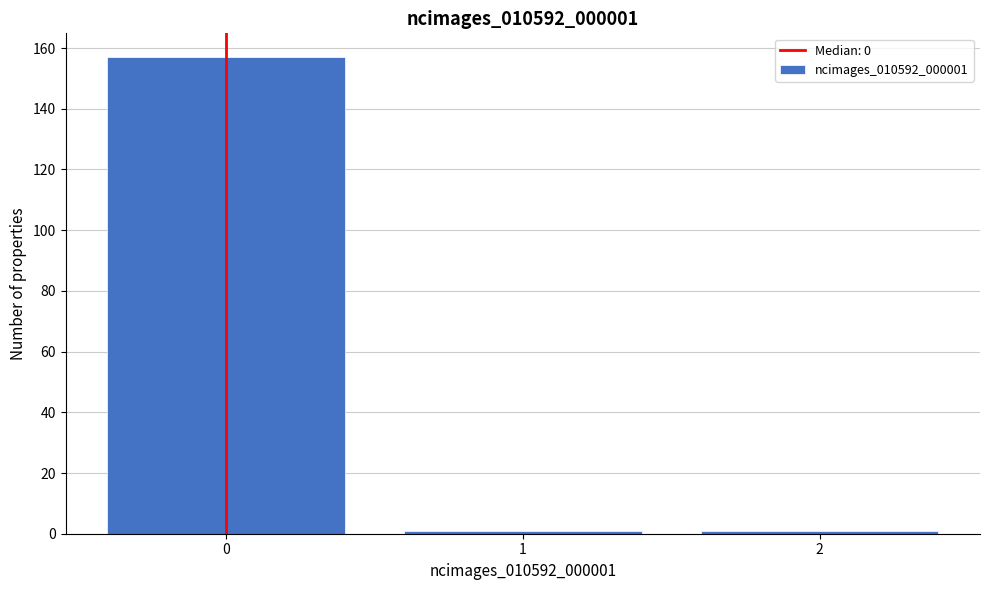

Reading left to right, list all the values displayed in this chart.

157	1	1